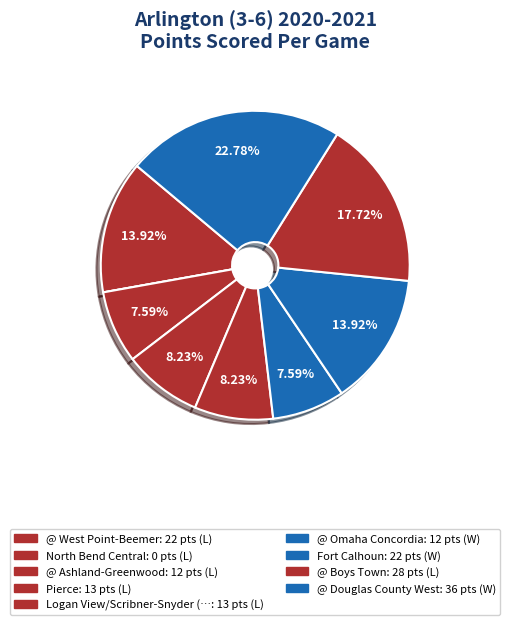

Is there a majority slice in this chart?

No